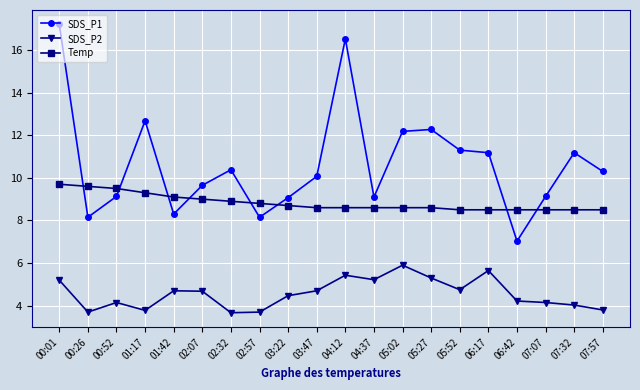

What is the average value of the Temp series?

8.8